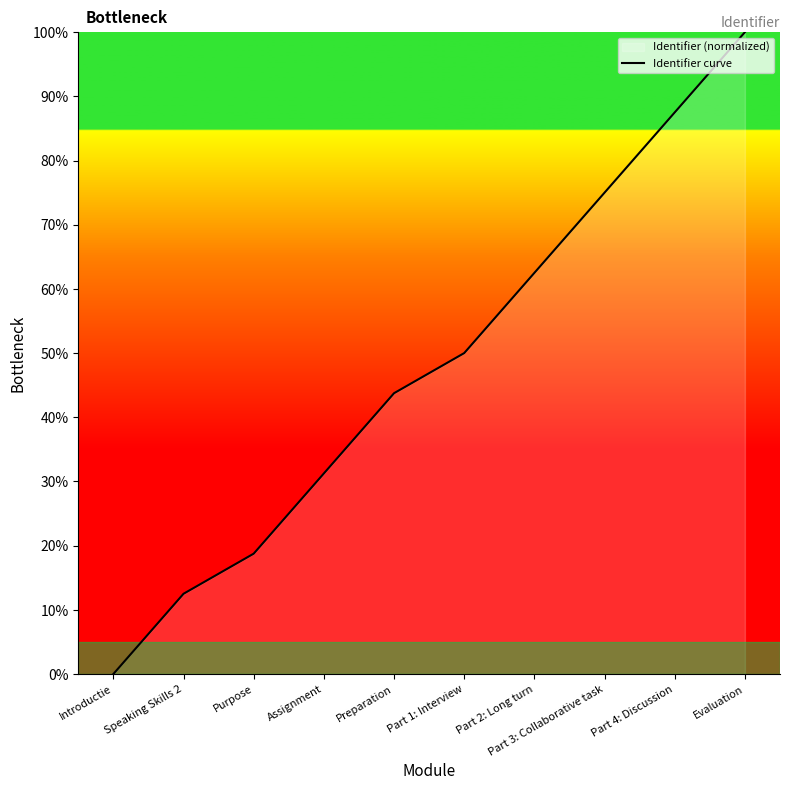

True or false: the data has more than 0 interior local peaks.

False